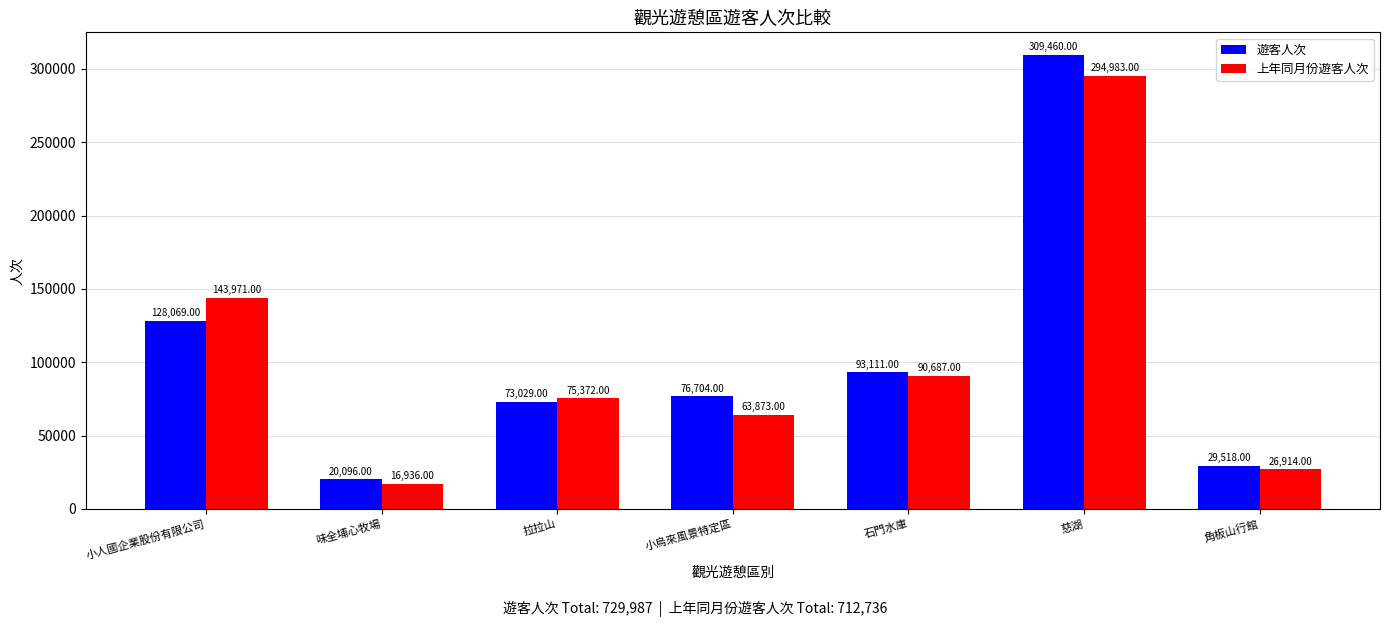

What is the label of the 5th bar from the right?

拉拉山